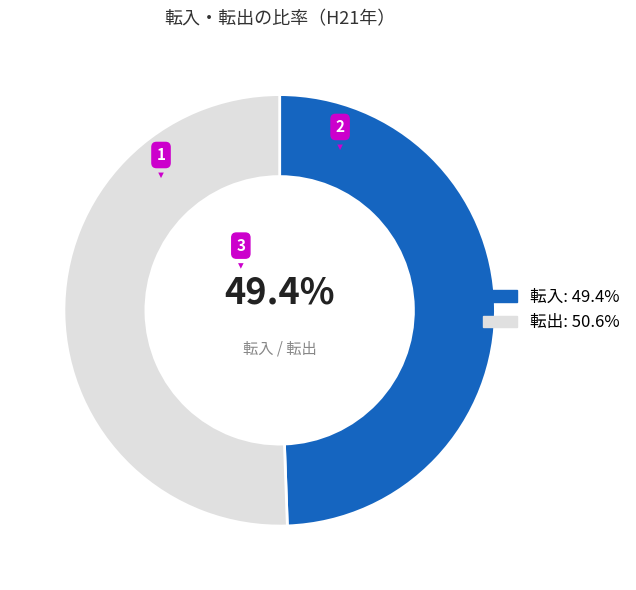

Is the sum of 転出: 50.6% and 転入: 49.4% greater than half?

Yes